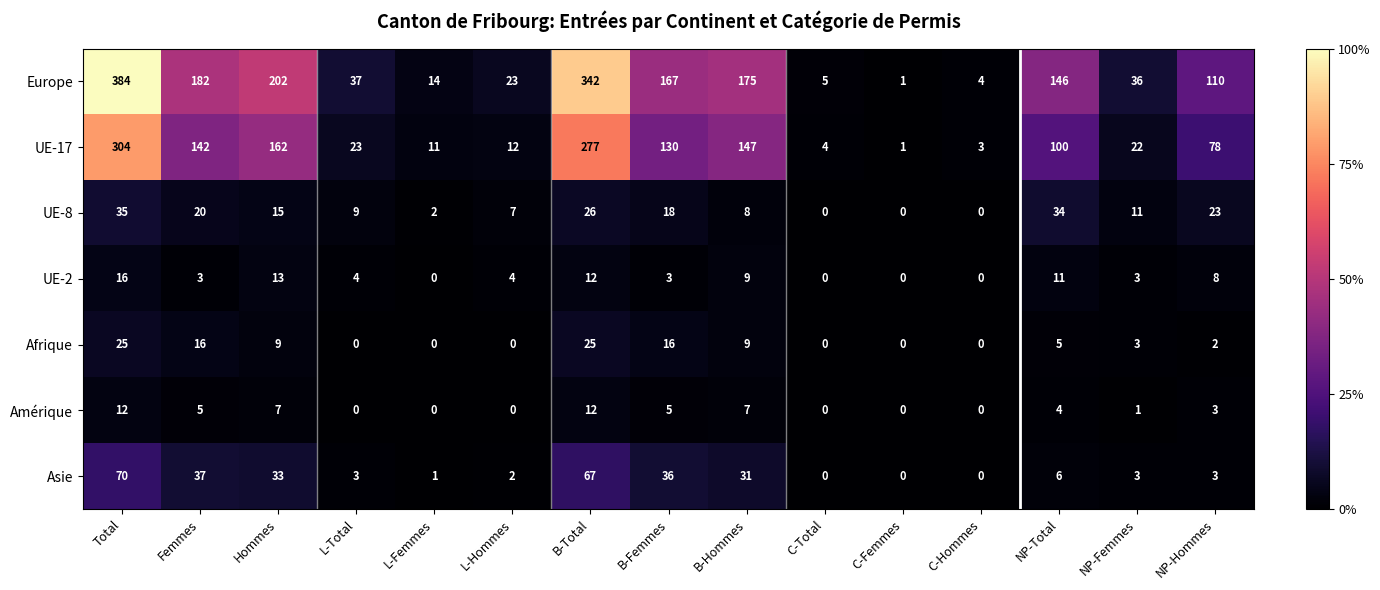

What is the average value of the Asie series?

19